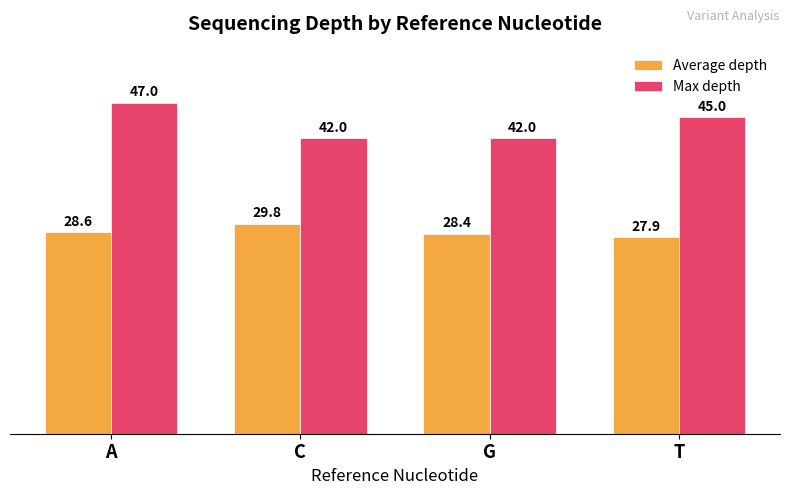

Rank the series by their average value, from highest to lowest.

Max depth, Average depth